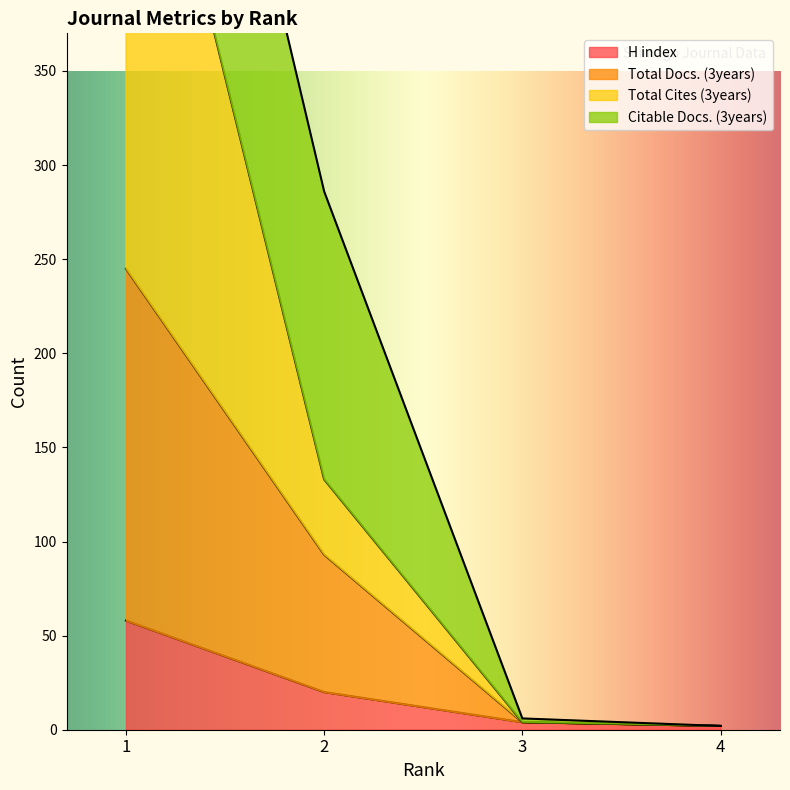

List the labels in order of H index value, largest first.

1, 2, 3, 4